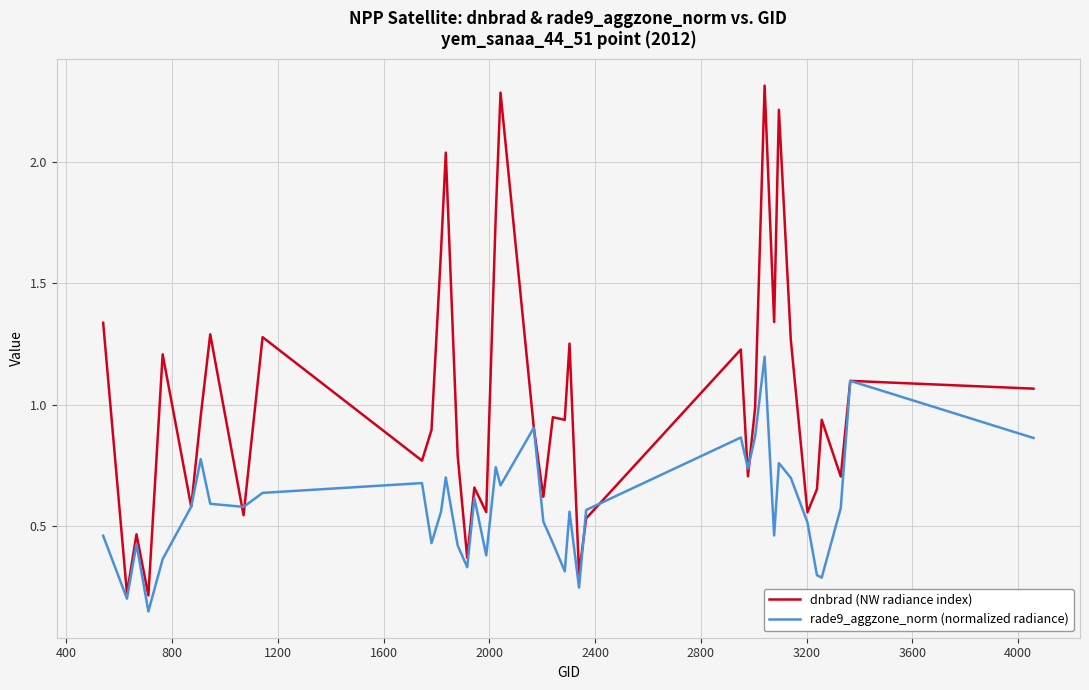

List the series in order of their overall mean, highest first.

dnbrad (NW radiance index), rade9_aggzone_norm (normalized radiance)